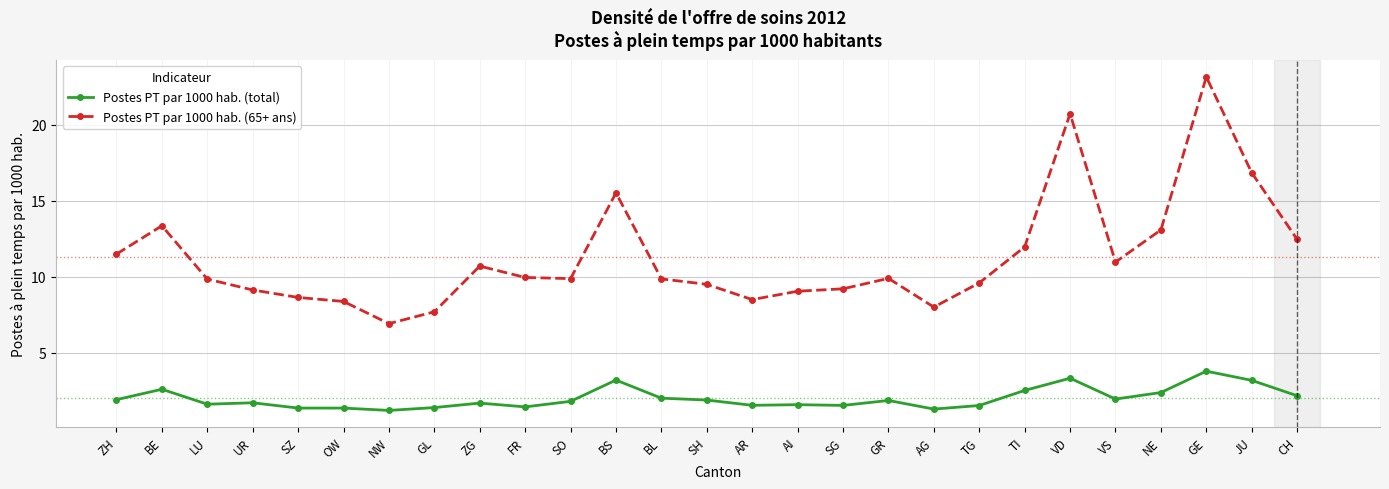

At which label is Postes PT par 1000 hab. (65+ ans) closest to 15?

BS